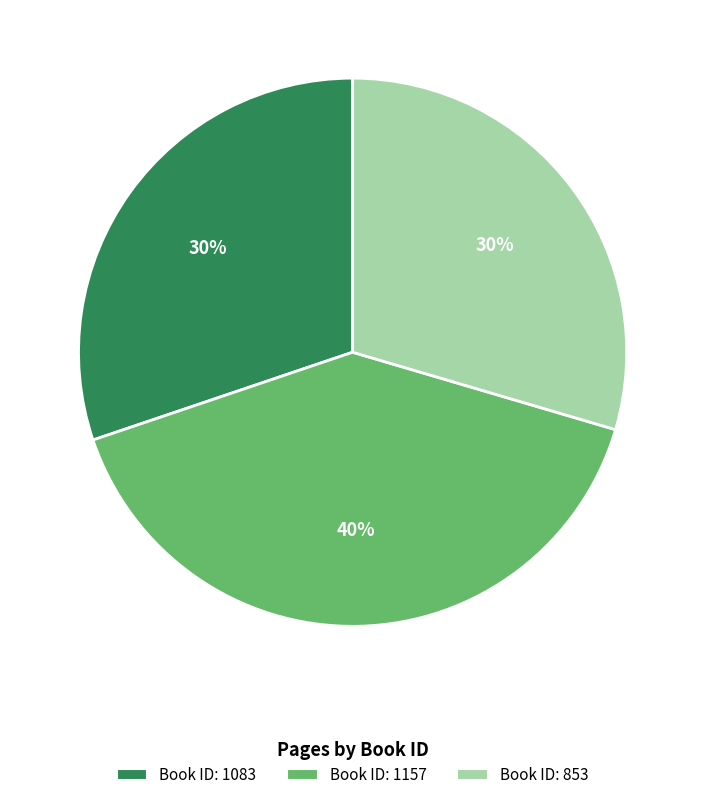

How many slices are in this pie chart?

3